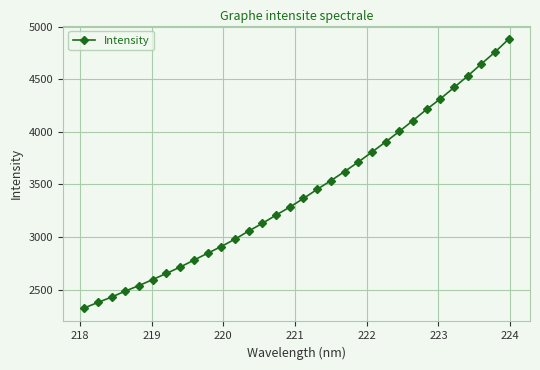

What is the value of the 8th point from the left?

2714.4